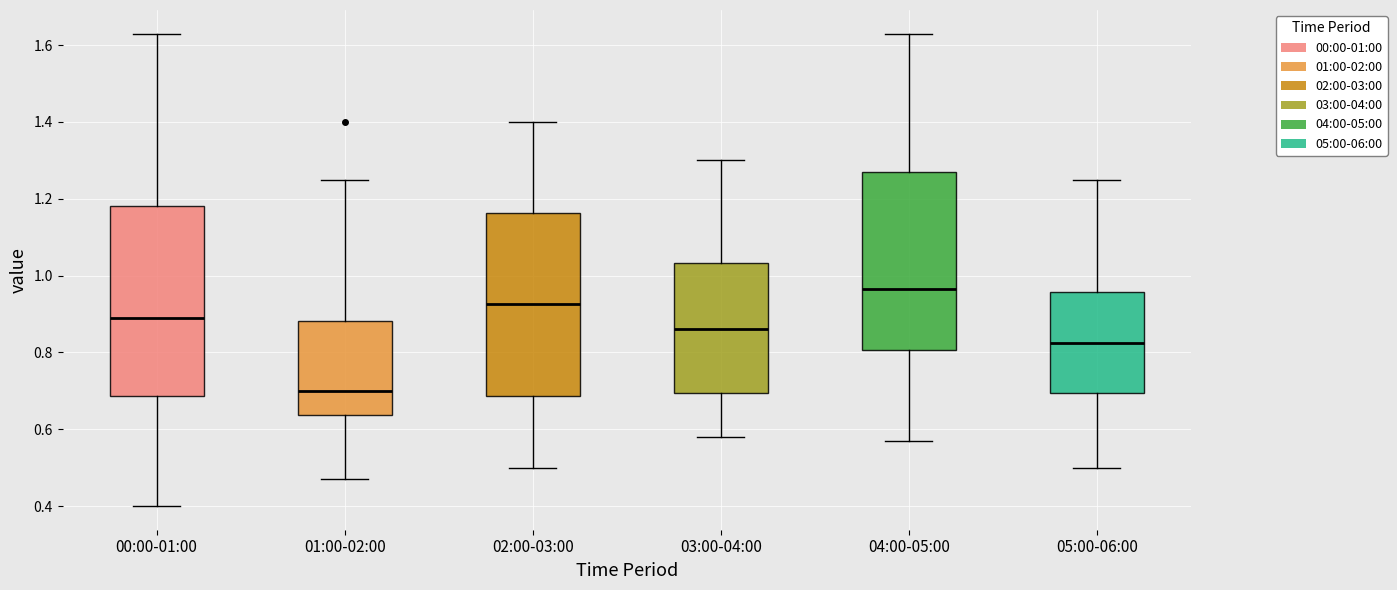

Which box has the lowest median line?

01:00-02:00